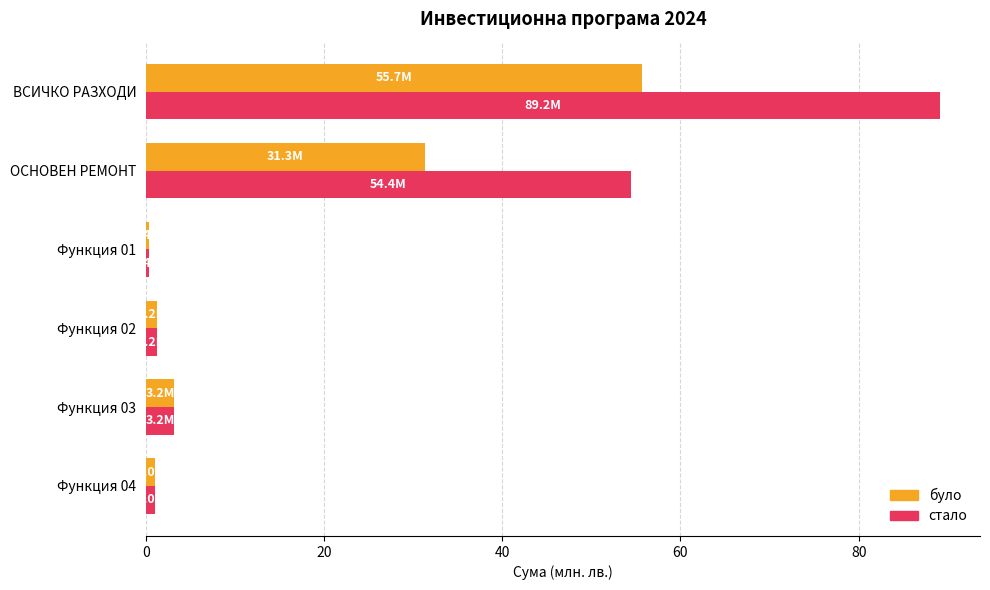

Which series has the largest range (max minus min)?

стало